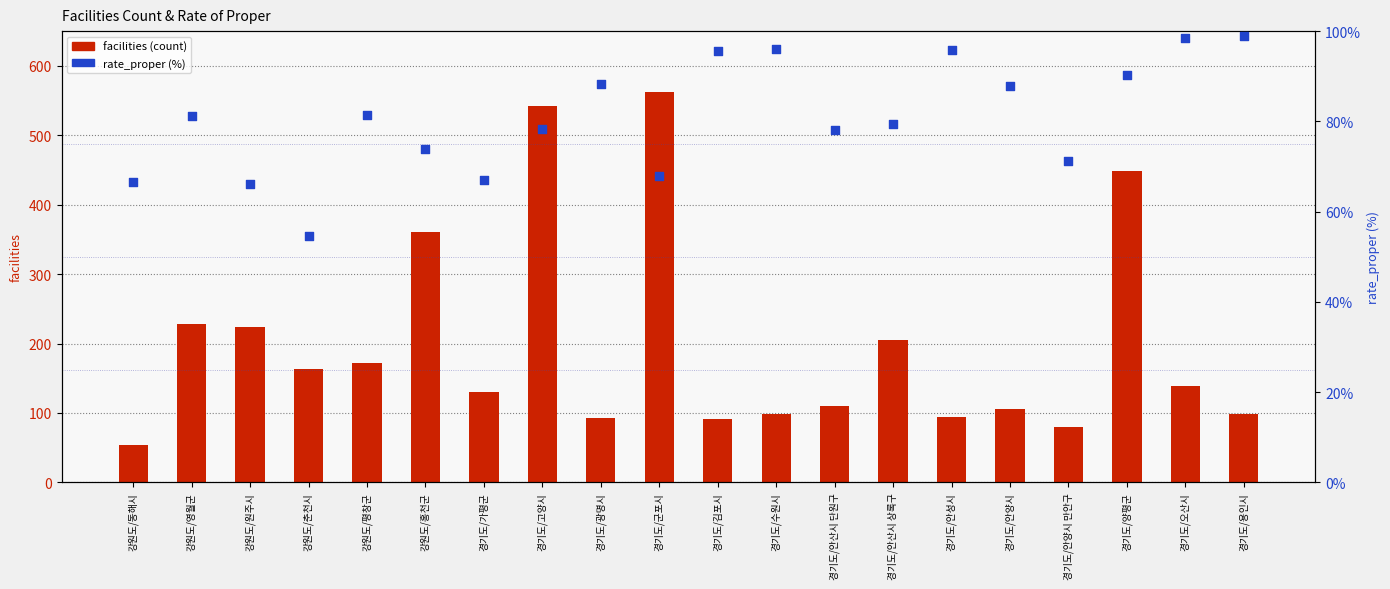

Is the value of rate_proper at 경기도/수원시 greater than the value of facilities at 경기도/용인시?

No